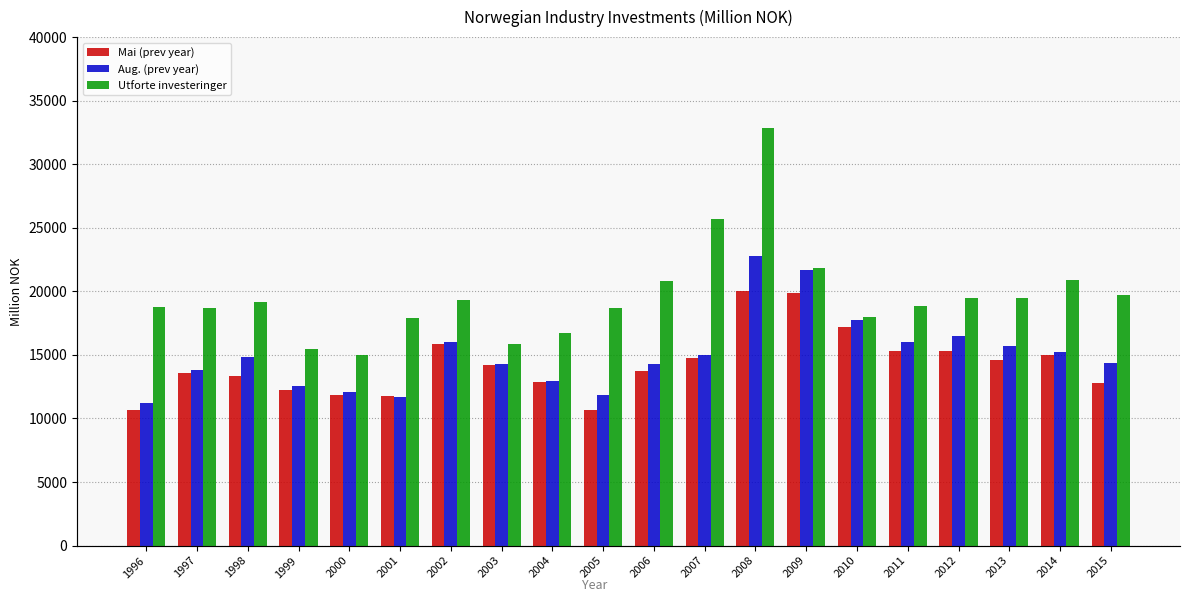

Where does the Aug. (prev year) series first go above 14870?

2002